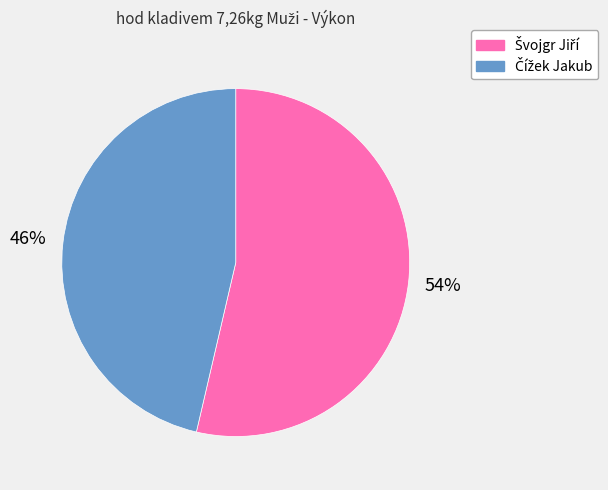

To the nearest percent, what is the average slice percentage?

50%